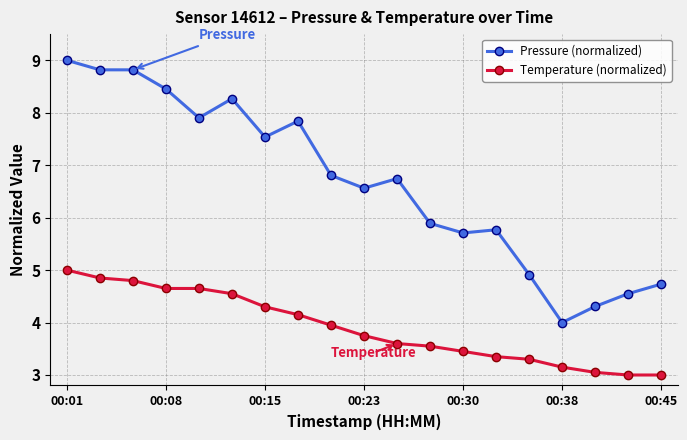

True or false: Pressure (normalized) has more than 2 interior local peaks.

True